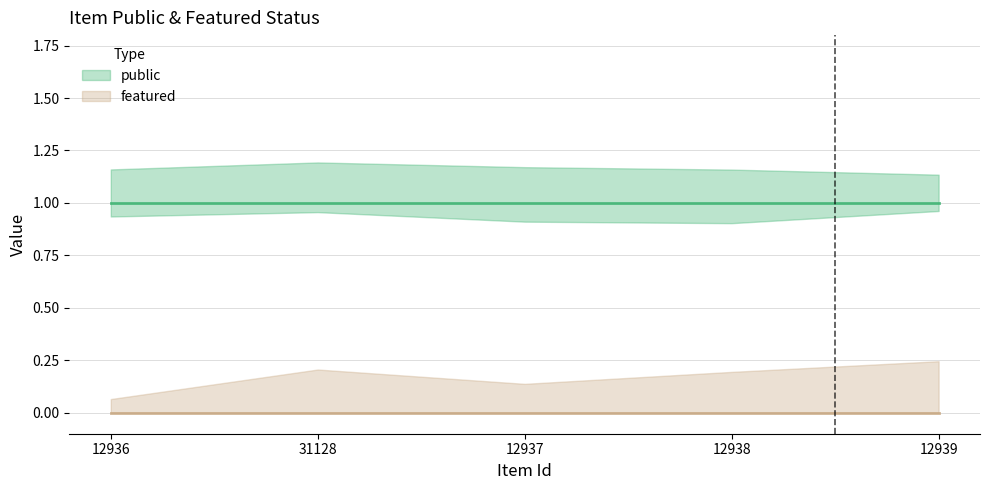

List the labels in order of public value, largest first.

12936, 31128, 12937, 12938, 12939